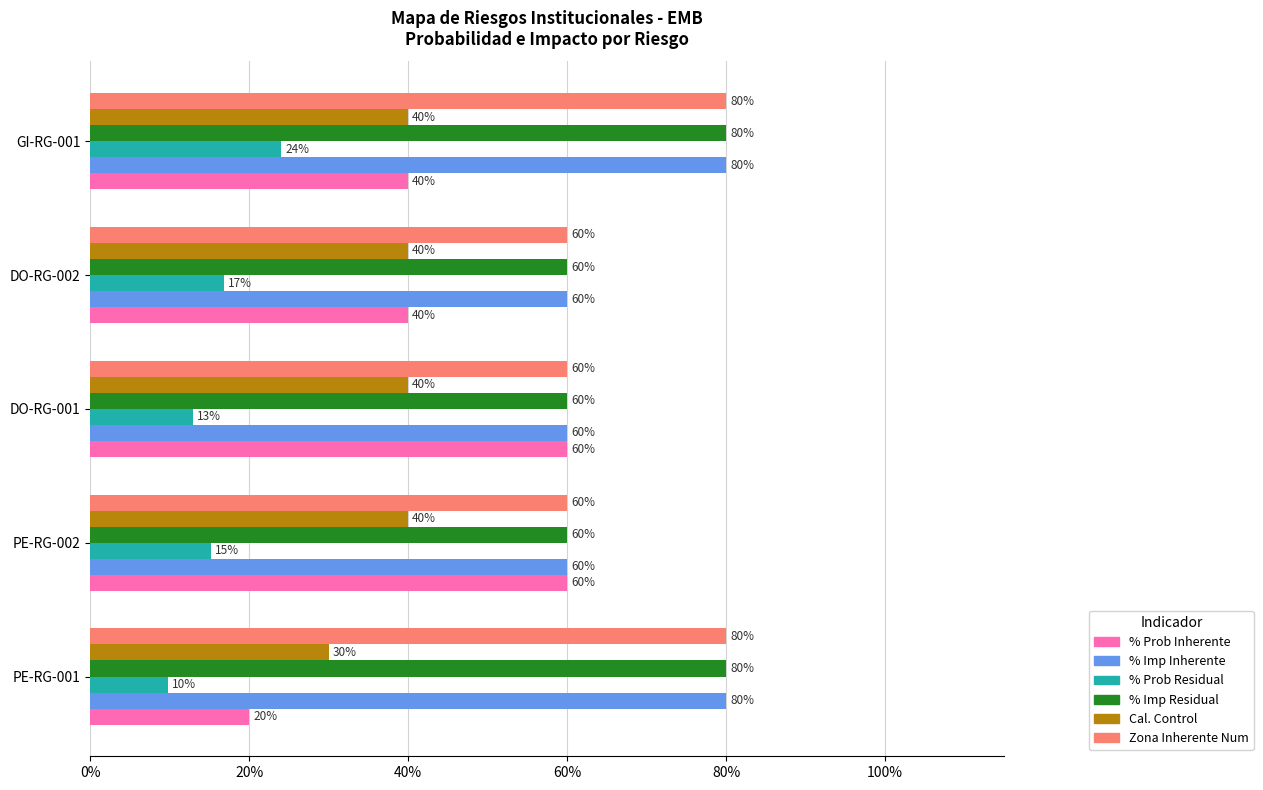

What are all the series names shown in the legend?

% Prob Inherente, % Imp Inherente, % Prob Residual, % Imp Residual, Cal. Control, Zona Inherente Num